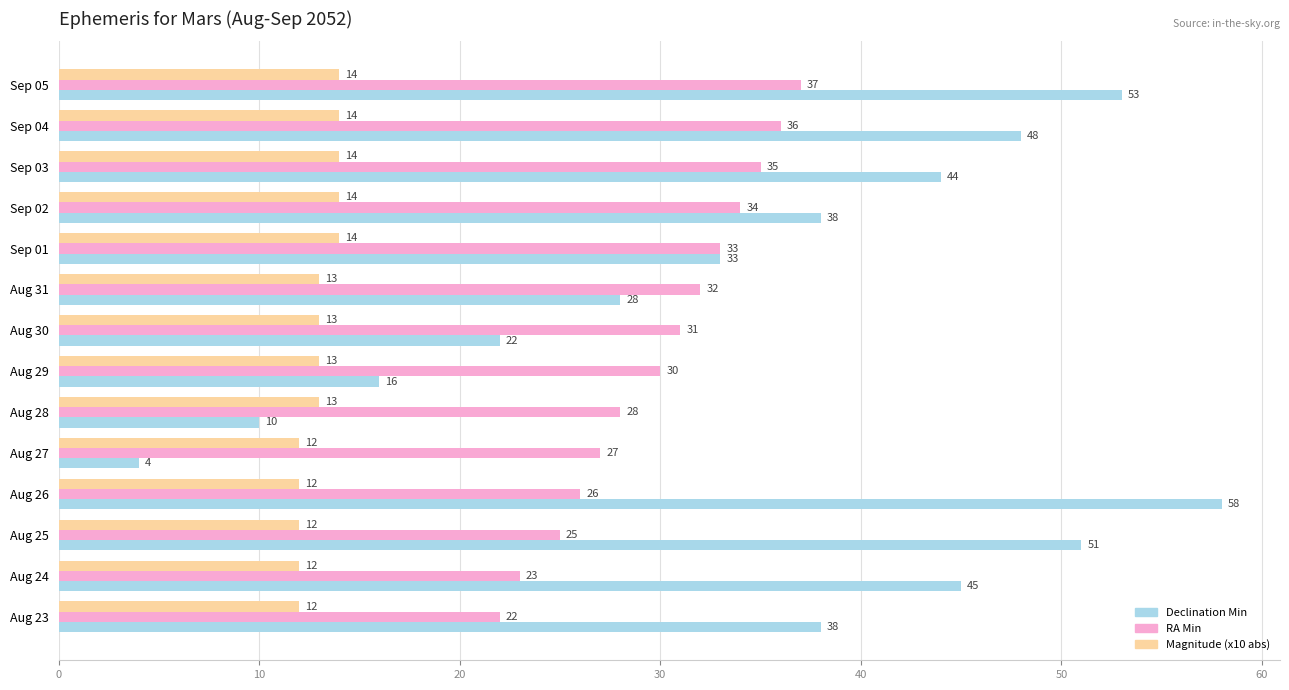

What is the difference between the maximum and minimum values in the Declination Min series?

54